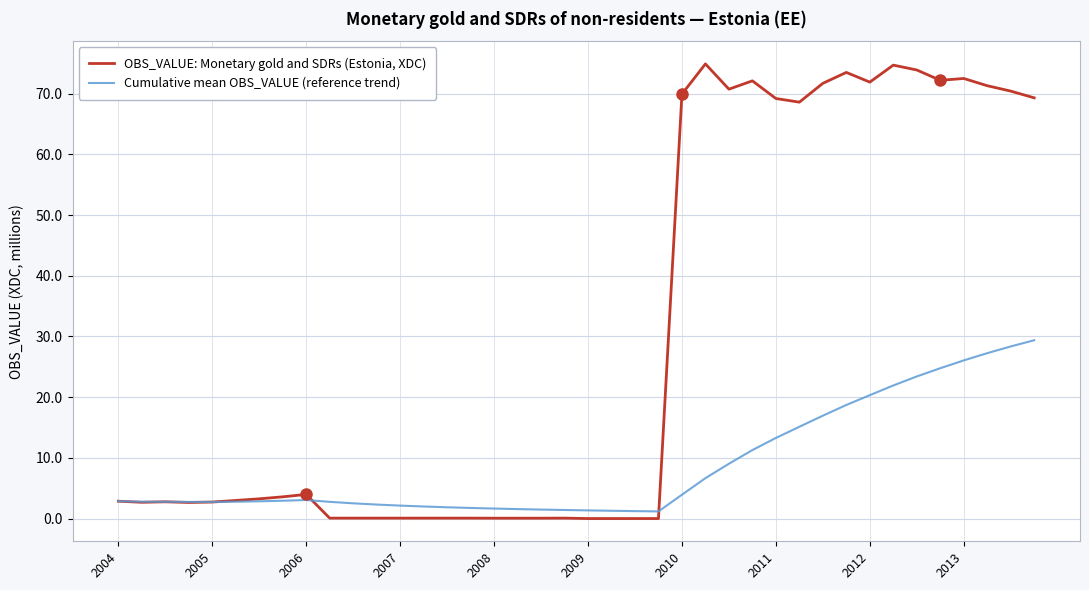

Which series has the largest range (max minus min)?

OBS_VALUE: Monetary gold and SDRs (Estonia, XDC)